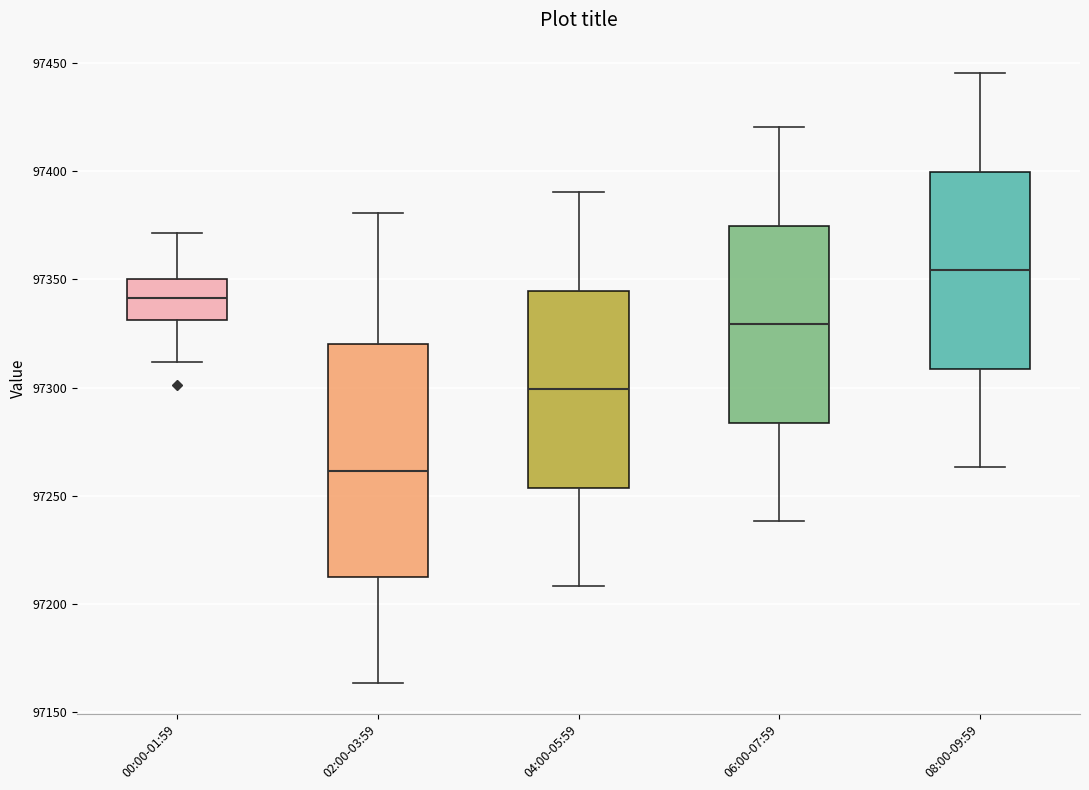

Comparing the boxes themselves (not the whiskers), which one is the tallest?

02:00-03:59